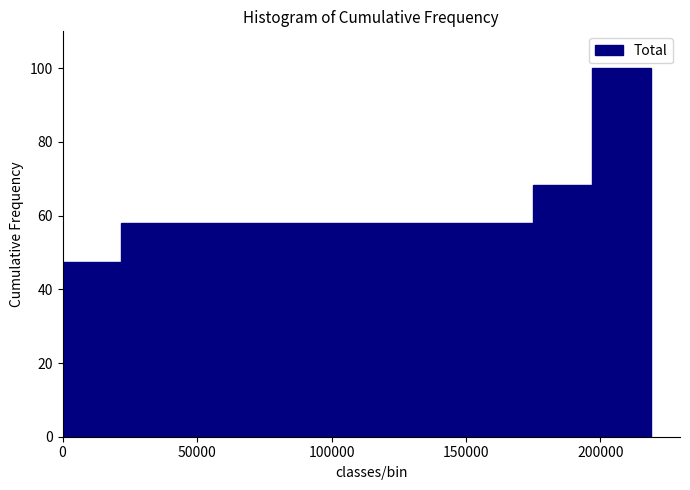

How tall is the bar that spans 130000 to 155000 on the x-axis? Neither the bar edges nor the heights are printed on the chart, so give them approximately, as read against the axes.

58